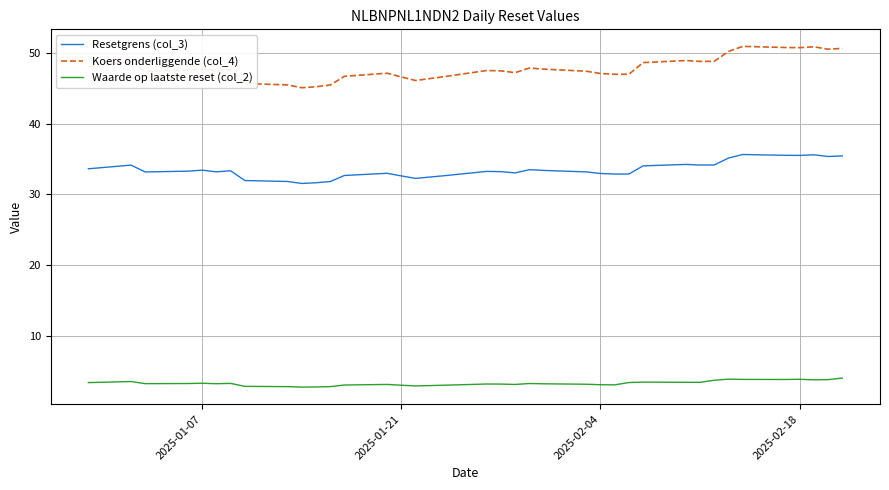

Rank the series by their average value, from highest to lowest.

Koers onderliggende (col_4), Resetgrens (col_3), Waarde op laatste reset (col_2)